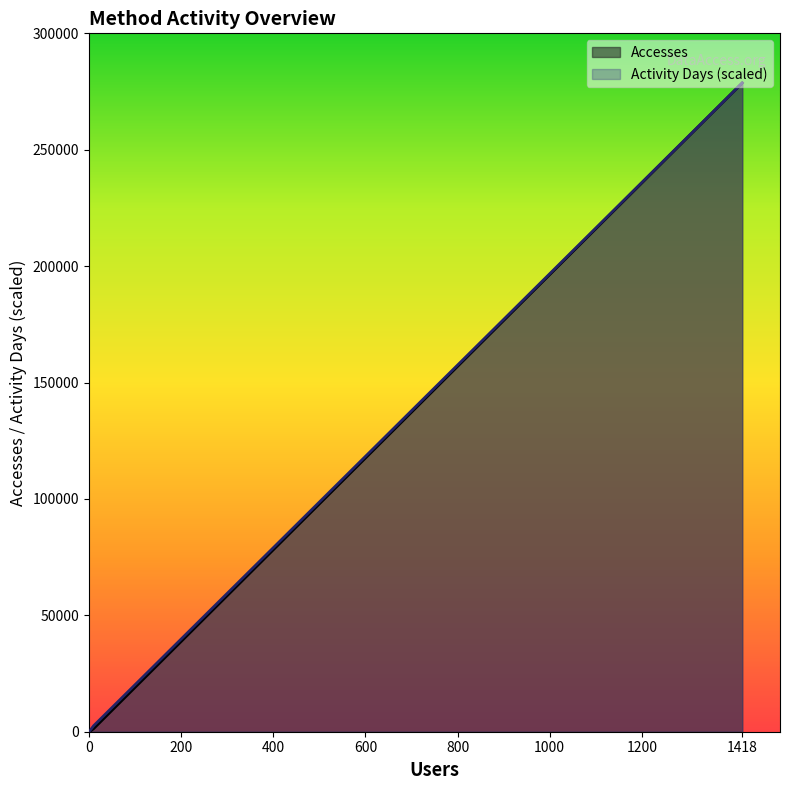

How many data points in Activity Days are above 2546?

2